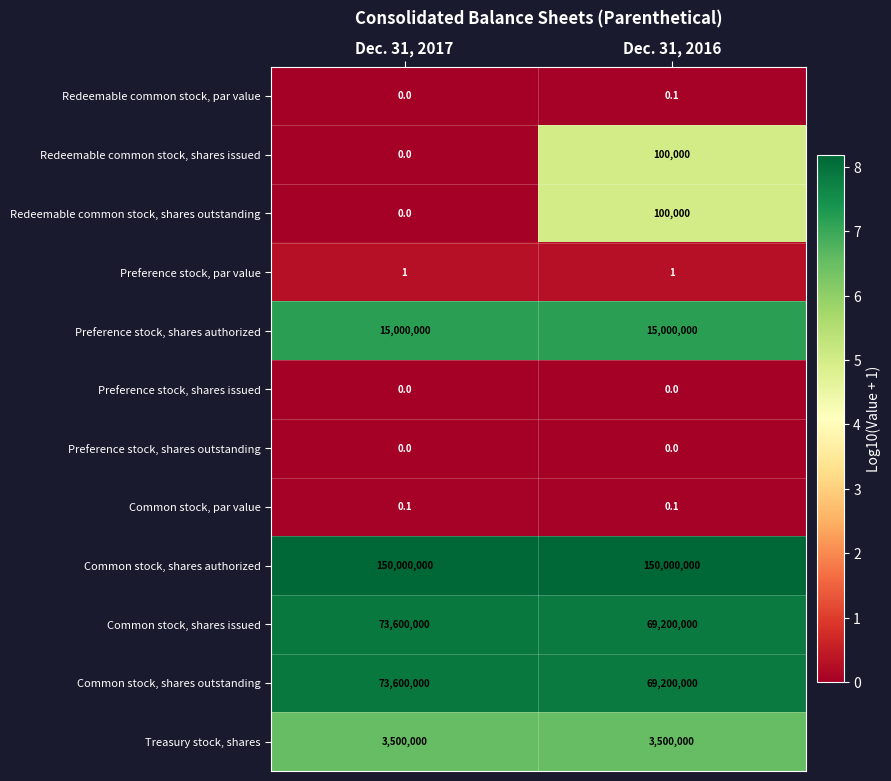

Reading left to right, extract all data points from this chart.

Redeemable common stock, par value: 0.0	0.1
Redeemable common stock, shares issued: 0.0	100000.0
Redeemable common stock, shares outstanding: 0.0	100000.0
Preference stock, par value: 1.0	1.0
Preference stock, shares authorized: 15000000.0	15000000.0
Preference stock, shares issued: 0.0	0.0
Preference stock, shares outstanding: 0.0	0.0
Common stock, par value: 0.1	0.1
Common stock, shares authorized: 150000000.0	150000000.0
Common stock, shares issued: 73600000.0	69200000.0
Common stock, shares outstanding: 73600000.0	69200000.0
Treasury stock, shares: 3500000.0	3500000.0